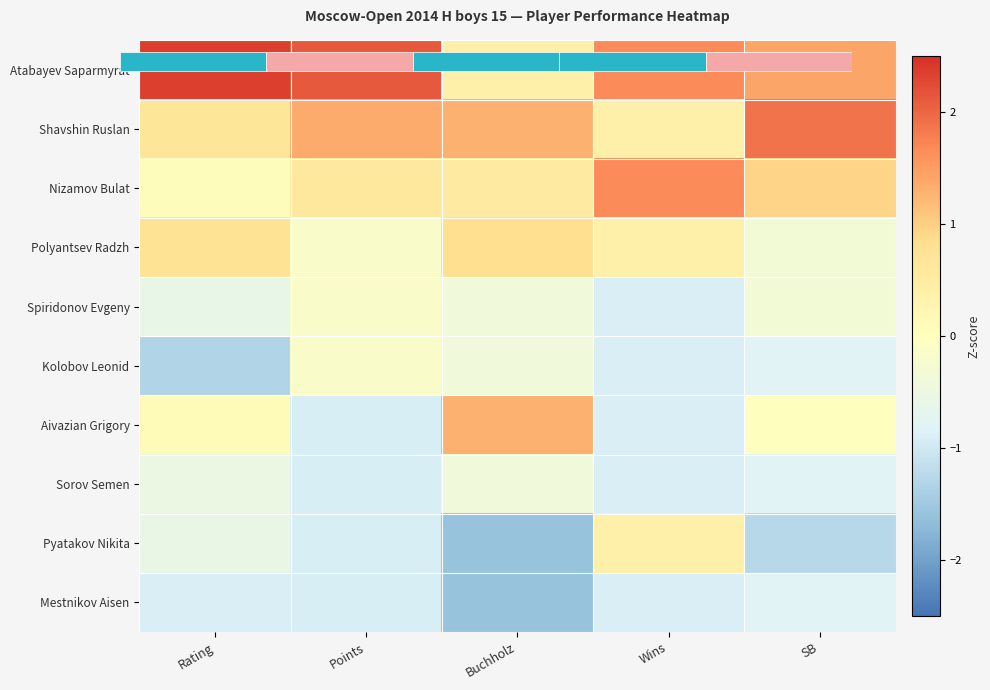

At which label does Polyantsev Radzh reach its minimum?

SB